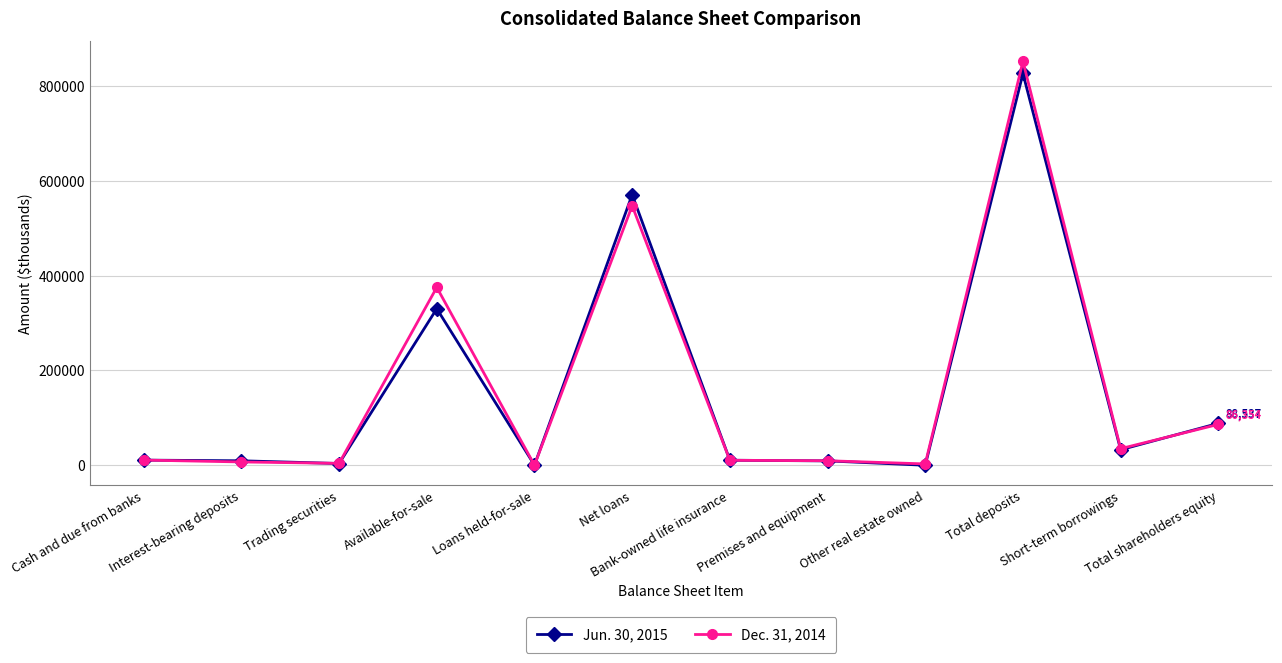

What is the lowest value of the Dec. 31, 2014 series?

380